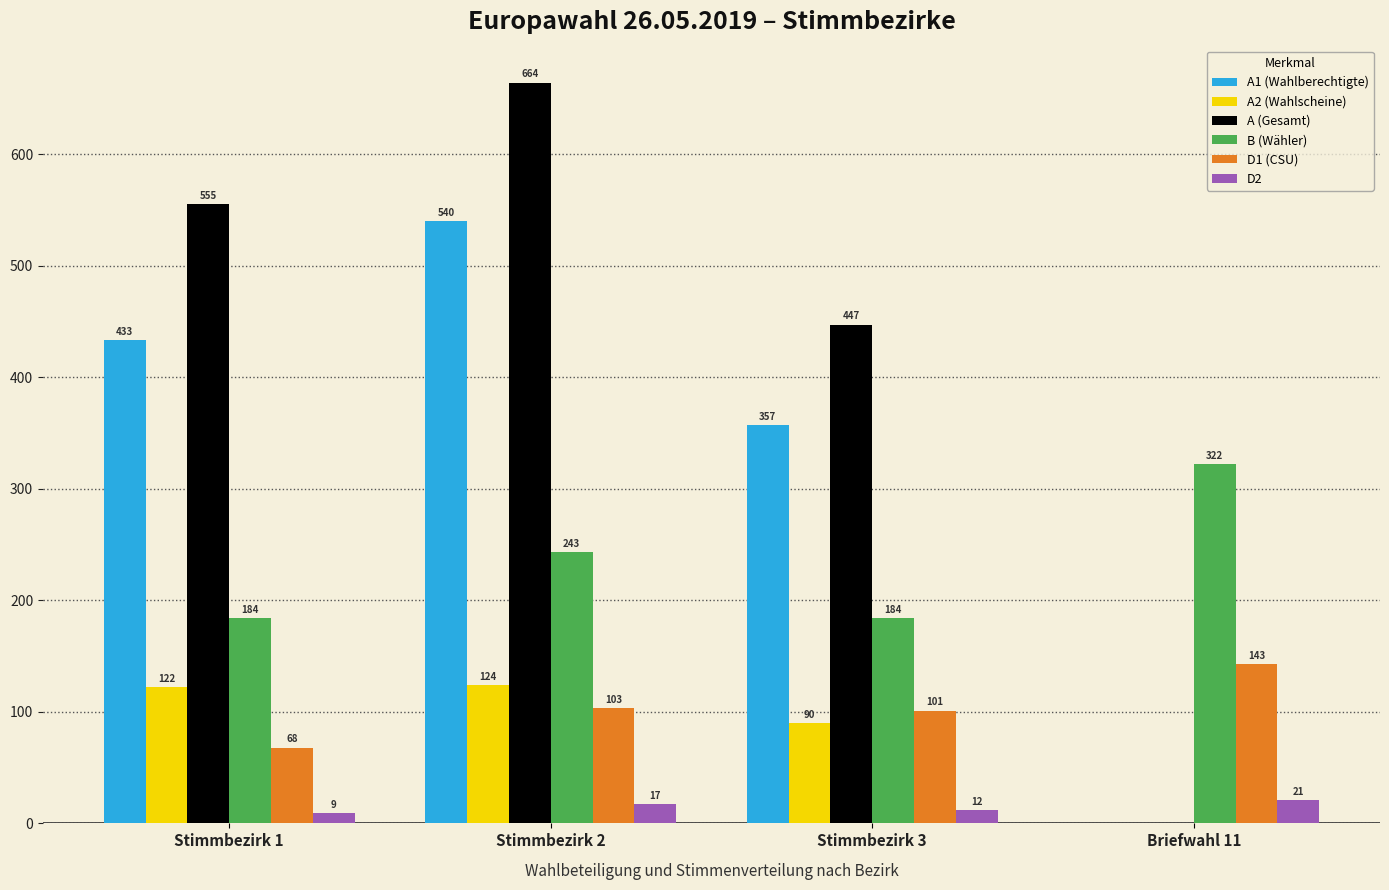

Between Stimmbezirk 1 and Stimmbezirk 2, which series saw the biggest shift?

A (Gesamt)